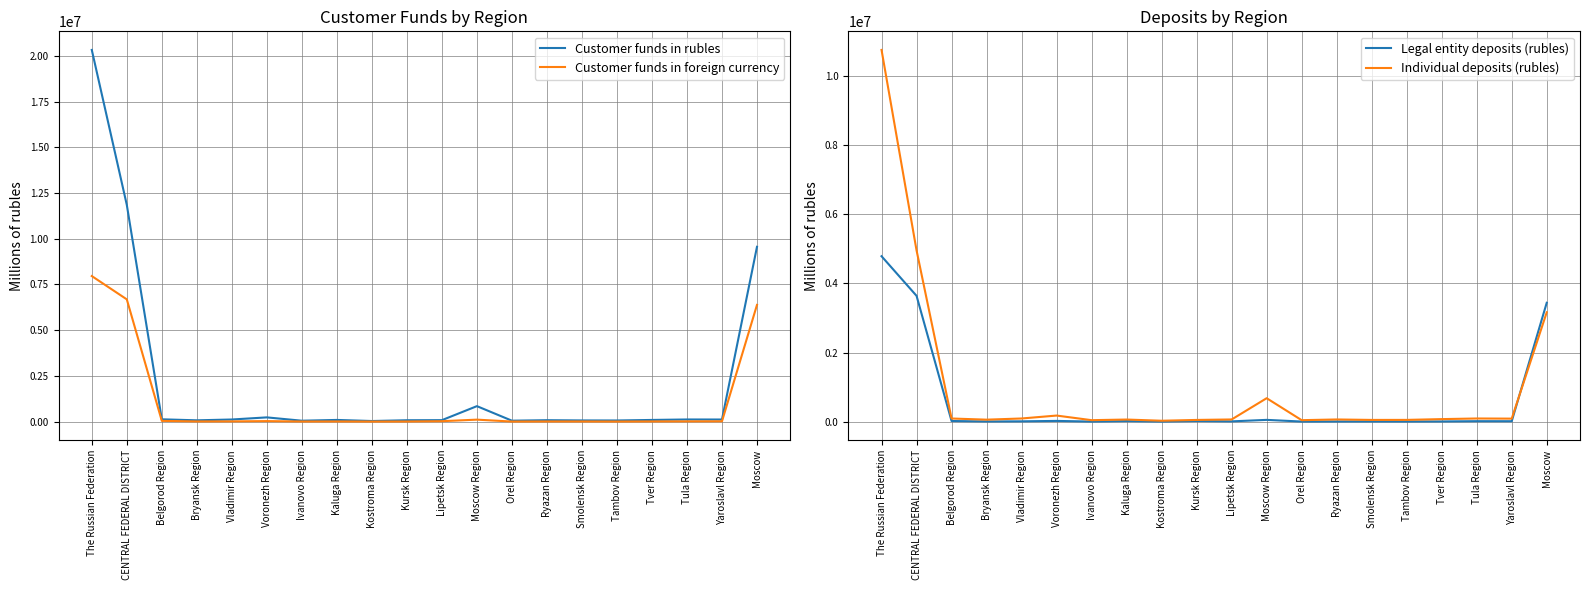

Reading left to right, list all the values displayed in this chart.

Customer funds in rubles: The Russian Federation=20325292	CENTRAL FEDERAL DISTRICT=11851129	Belgorod Region=125823	Bryansk Region=70527	Vladimir Region=115383	Voronezh Region=231160	Ivanovo Region=49273	Kaluga Region=91512	Kostroma Region=32140	Kursk Region=74700	Lipetsk Region=79656	Moscow Region=845515	Orel Region=50529	Ryazan Region=77204	Smolensk Region=64359	Tambov Region=61702	Tver Region=91168	Tula Region=116888	Yaroslavl Region=114343	Moscow=9559247
Customer funds in foreign currency: The Russian Federation=7958887	CENTRAL FEDERAL DISTRICT=6684814	Belgorod Region=40533	Bryansk Region=9202	Vladimir Region=12804	Voronezh Region=27222	Ivanovo Region=5551	Kaluga Region=7899	Kostroma Region=2278	Kursk Region=5199	Lipetsk Region=22735	Moscow Region=107463	Orel Region=3062	Ryazan Region=7581	Smolensk Region=7424	Tambov Region=3573	Tver Region=9902	Tula Region=13582	Yaroslavl Region=17167	Moscow=6381637
Legal entity deposits (rubles): The Russian Federation=4785954	CENTRAL FEDERAL DISTRICT=3640213	Belgorod Region=18510	Bryansk Region=5392	Vladimir Region=8942	Voronezh Region=21183	Ivanovo Region=2208	Kaluga Region=16577	Kostroma Region=2149	Kursk Region=18239	Lipetsk Region=7887	Moscow Region=51154	Orel Region=2476	Ryazan Region=4880	Smolensk Region=5416	Tambov Region=4182	Tver Region=5967	Tula Region=13255	Yaroslavl Region=12188	Moscow=3439608
Individual deposits (rubles): The Russian Federation=10754799	CENTRAL FEDERAL DISTRICT=4956338	Belgorod Region=90760	Bryansk Region=57263	Vladimir Region=91386	Voronezh Region=176055	Ivanovo Region=42580	Kaluga Region=60842	Kostroma Region=26130	Kursk Region=49388	Lipetsk Region=63175	Moscow Region=678054	Orel Region=42594	Ryazan Region=62966	Smolensk Region=49769	Tambov Region=50671	Tver Region=73239	Tula Region=91116	Yaroslavl Region=87163	Moscow=3163187